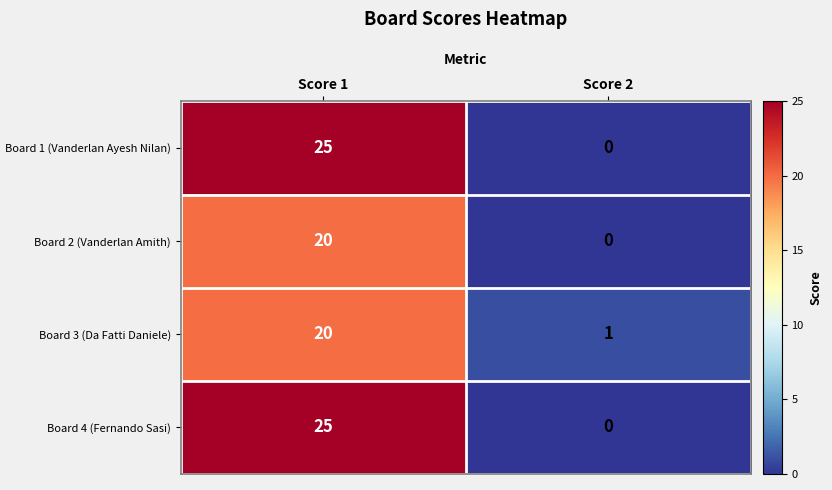

The value of Board 3 (Da Fatti Daniele) at Score 2 is 2. True or false?

False